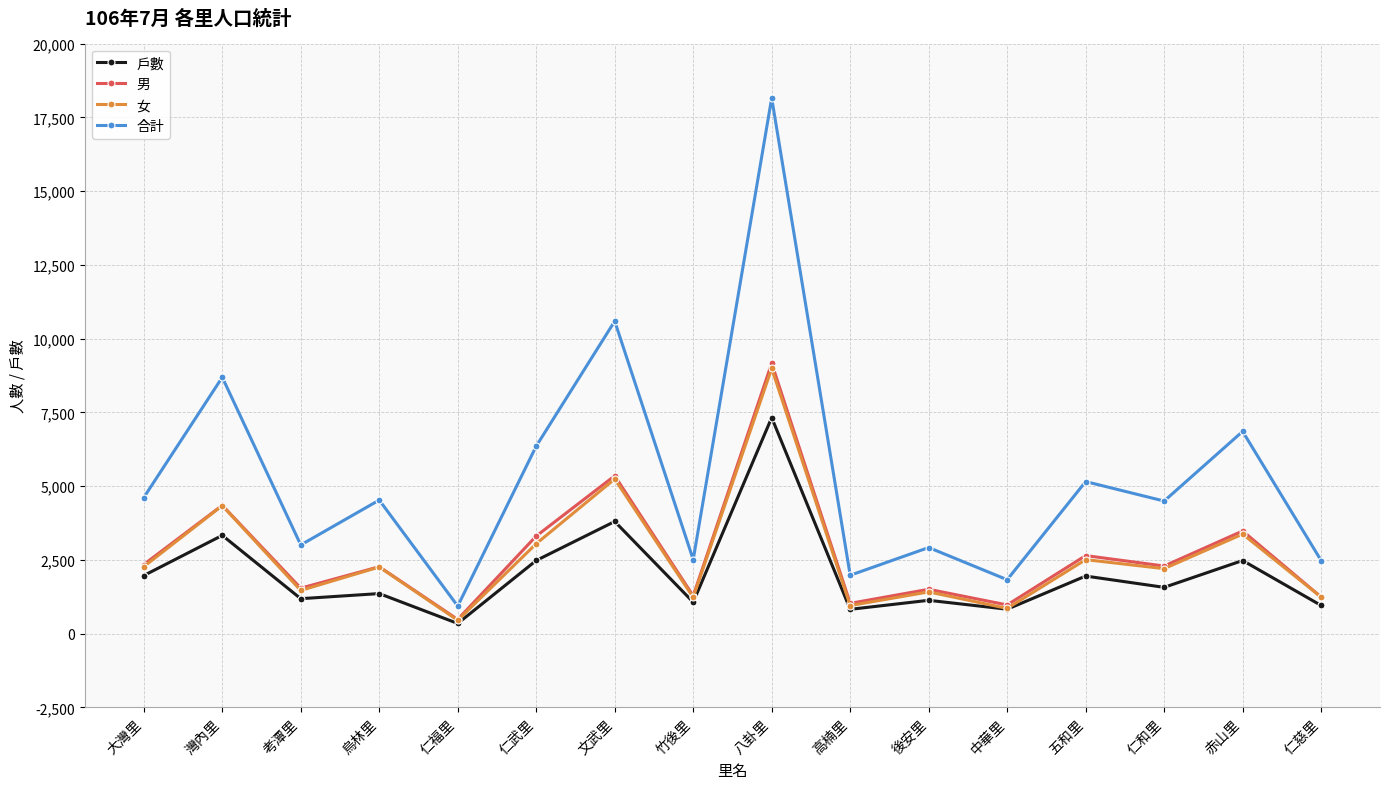

At which category is the sum across all series the highest?

八卦里